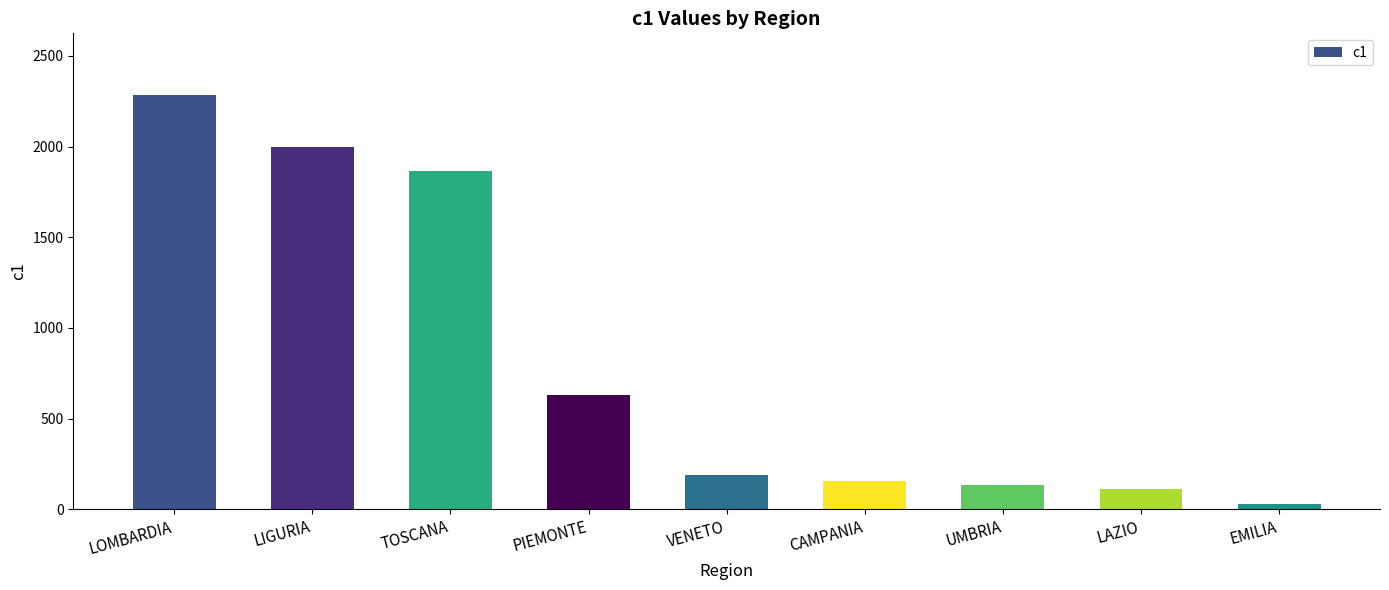

What is the greatest value displayed?

2282